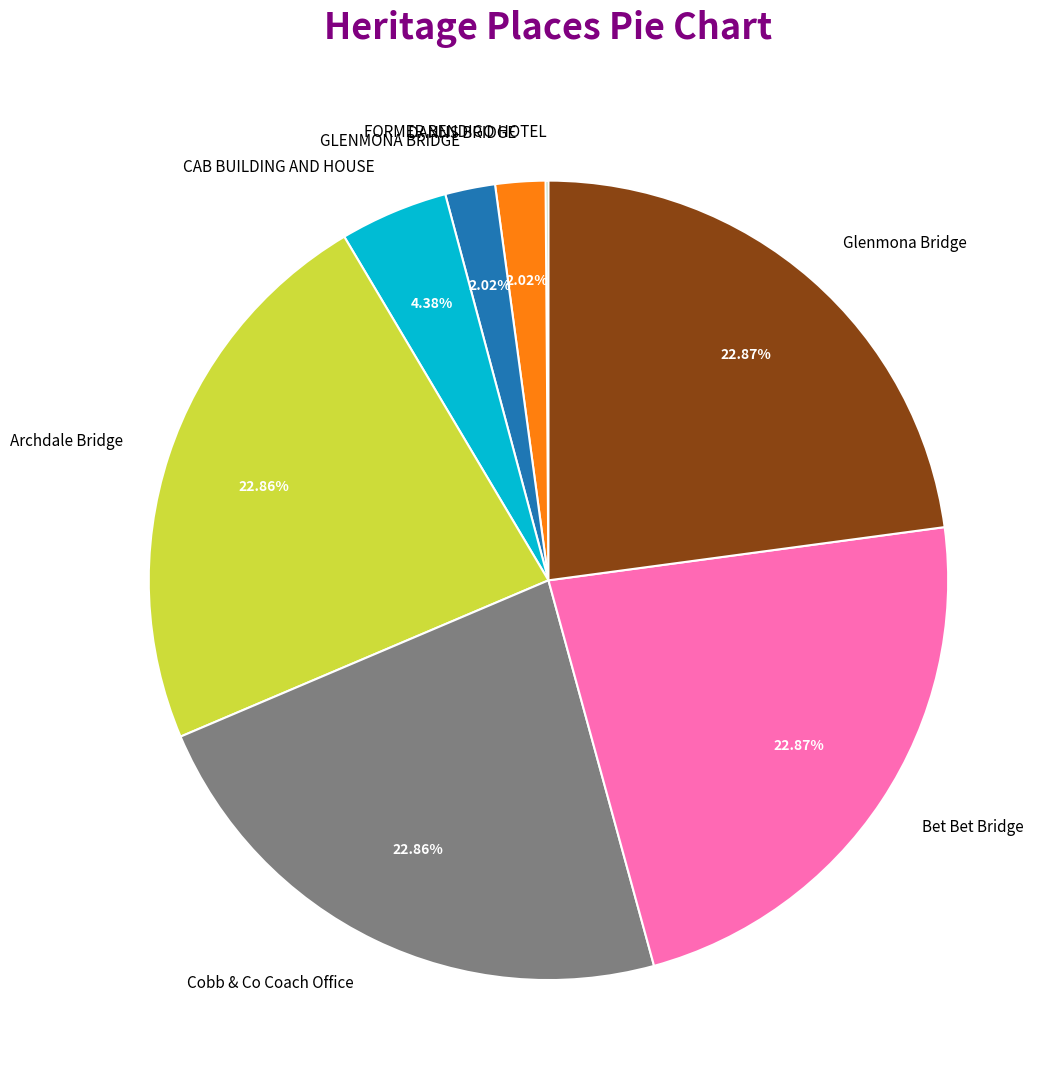

Approximately how many times larger is the value at DANNS BRIDGE compared to CAB BUILDING AND HOUSE?

0.5